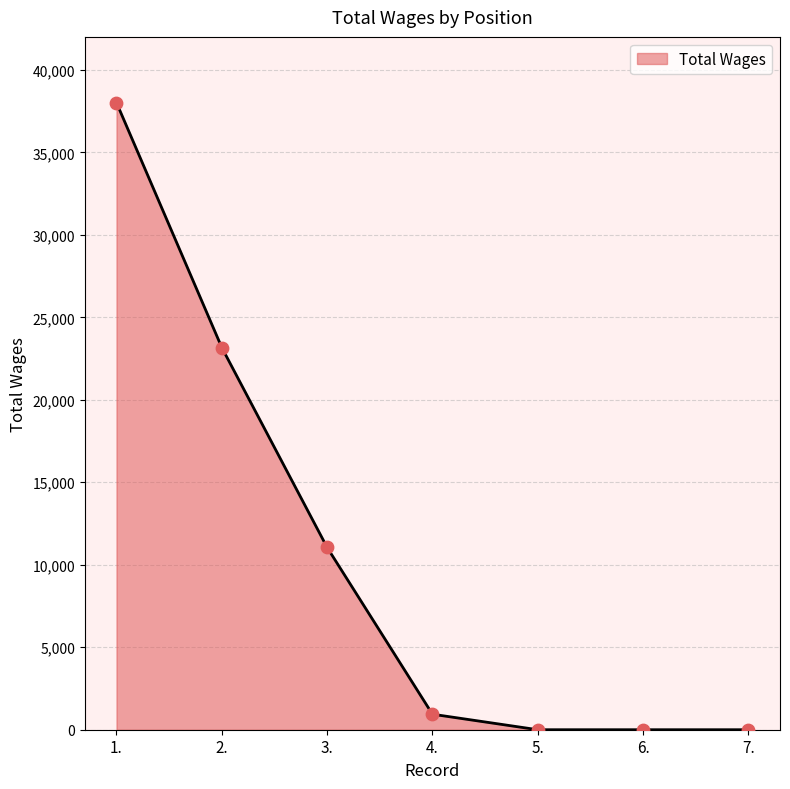

Which has a higher value, 3. or 4.?

3.